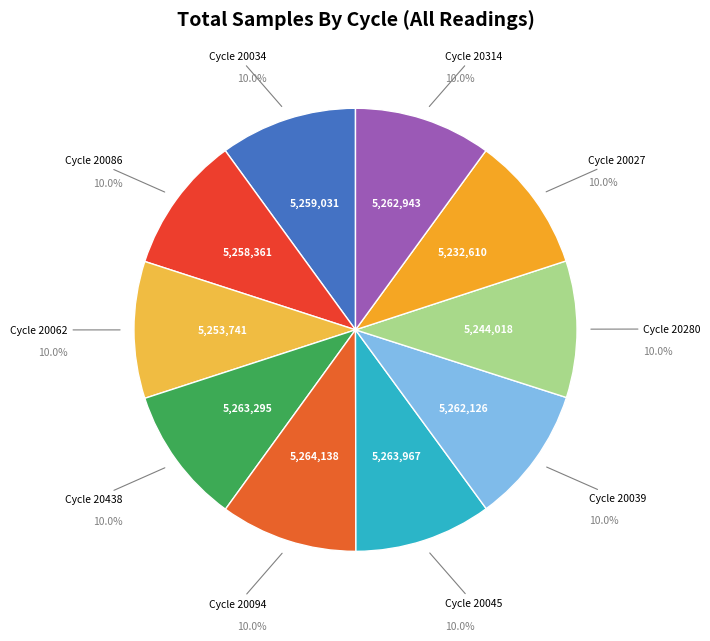

How many segments does this pie chart have?

10